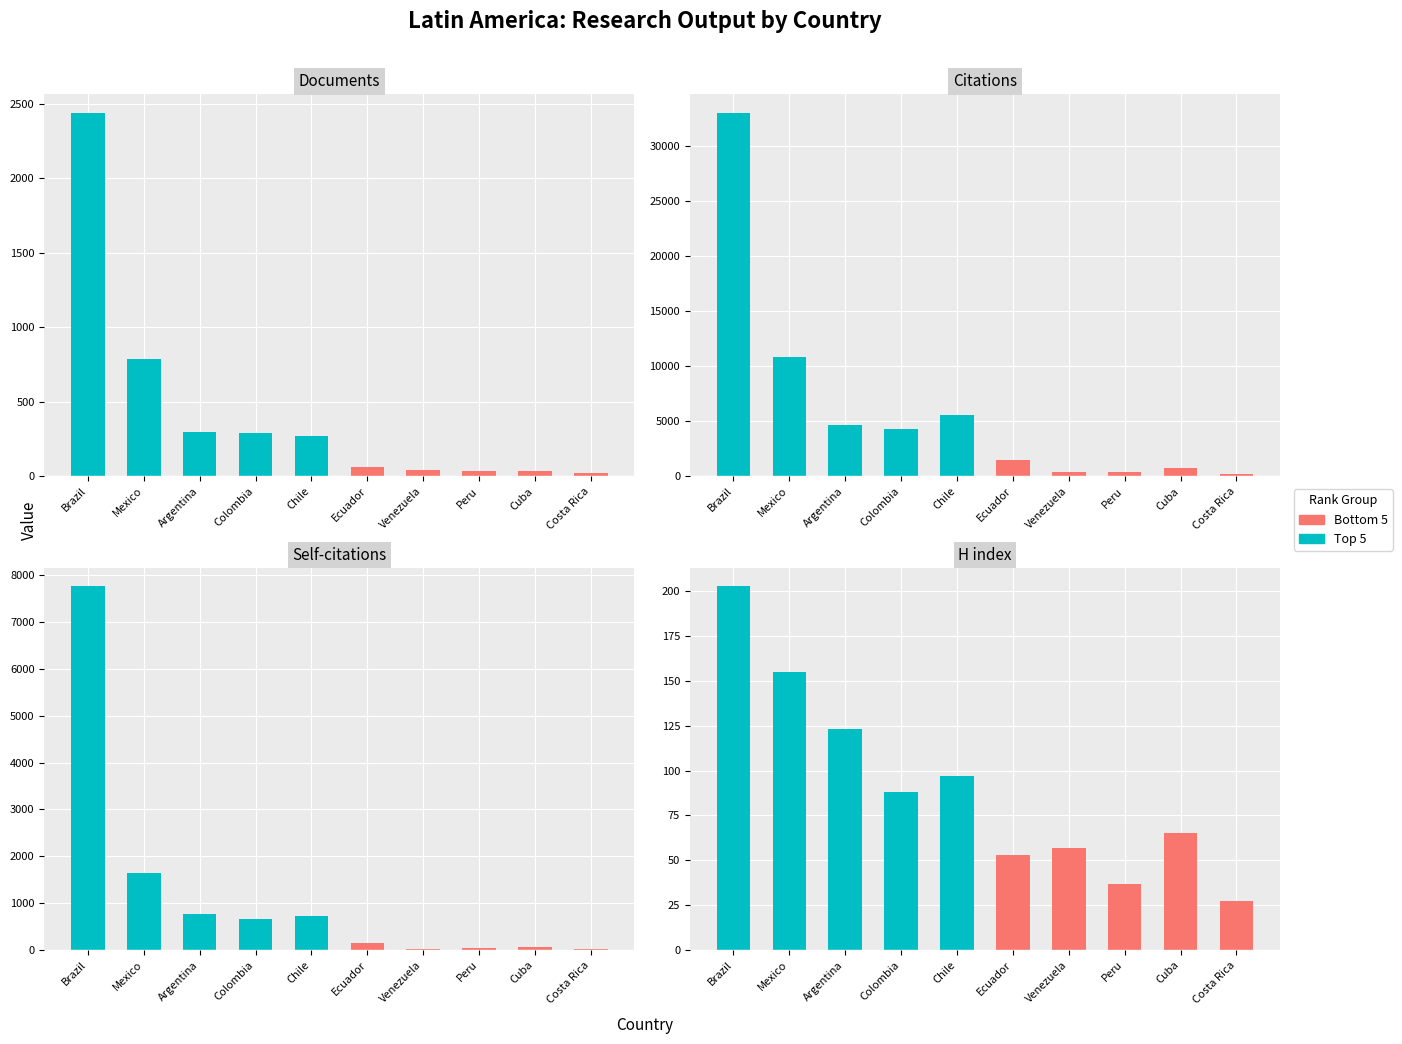

At how many categories does at least one series exceed 2071?

5